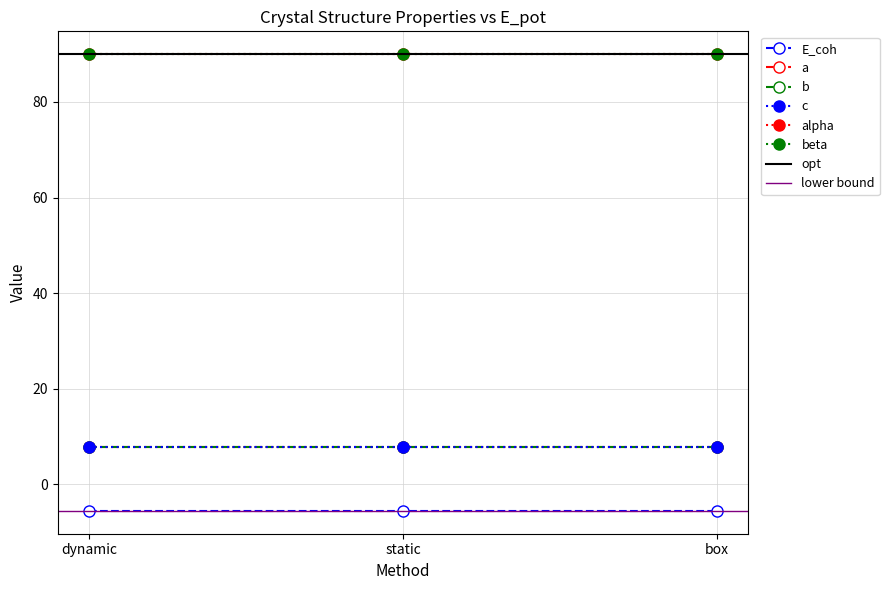

Reading left to right, transcribe all the data shown in this chart.

E_coh: dynamic=-5.5	static=-5.5	box=-5.5
a: dynamic=7.8	static=7.8	box=7.8
b: dynamic=7.8	static=7.8	box=7.8
c: dynamic=7.8	static=7.8	box=7.8
alpha: dynamic=90.0	static=90.0	box=90.0
beta: dynamic=90.0	static=90.0	box=90.0